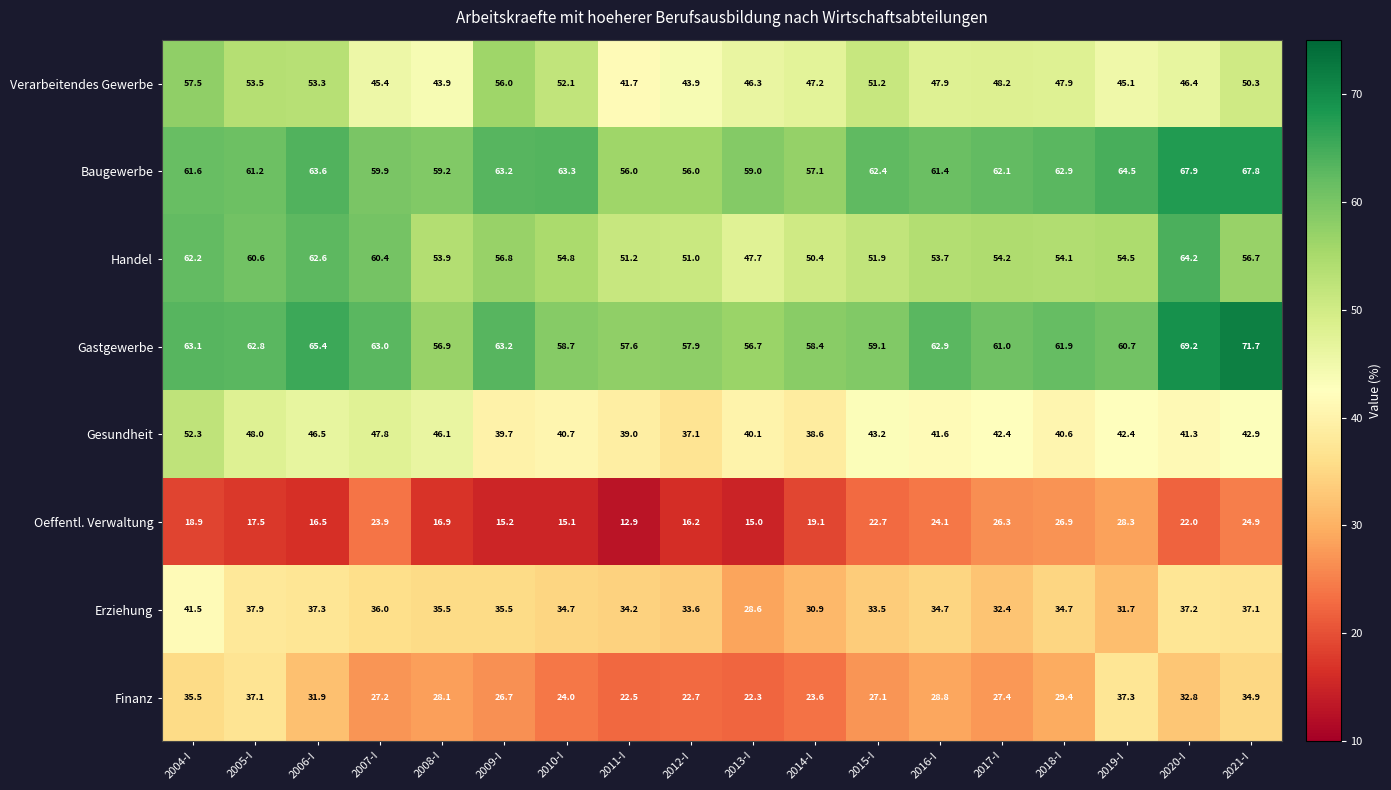

Is the value of Handel at 2015-I greater than the value of Baugewerbe at 2004-I?

No